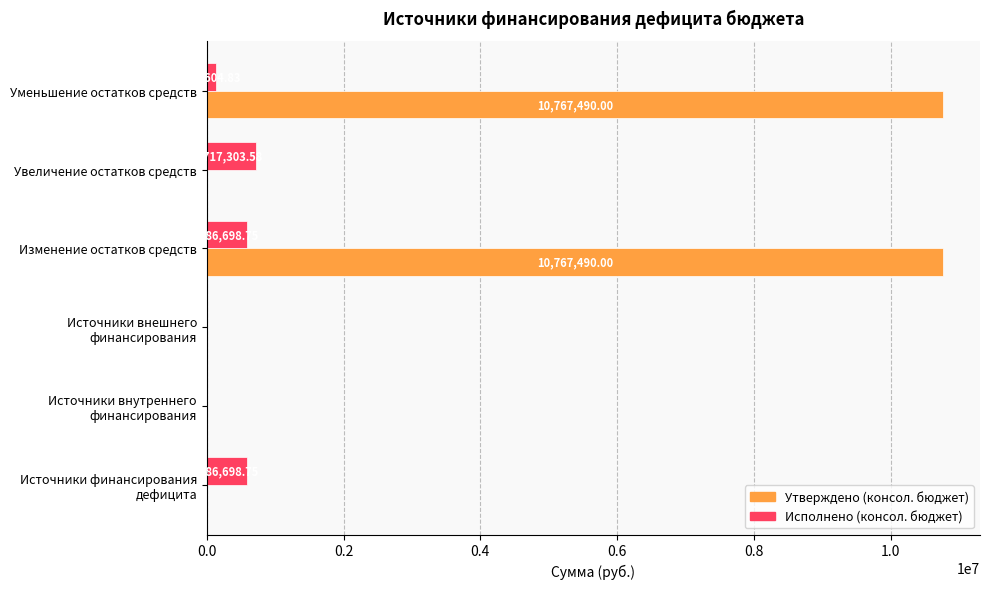

At which label is Исполнено (консол. бюджет) closest to 358651?

Уменьшение остатков средств